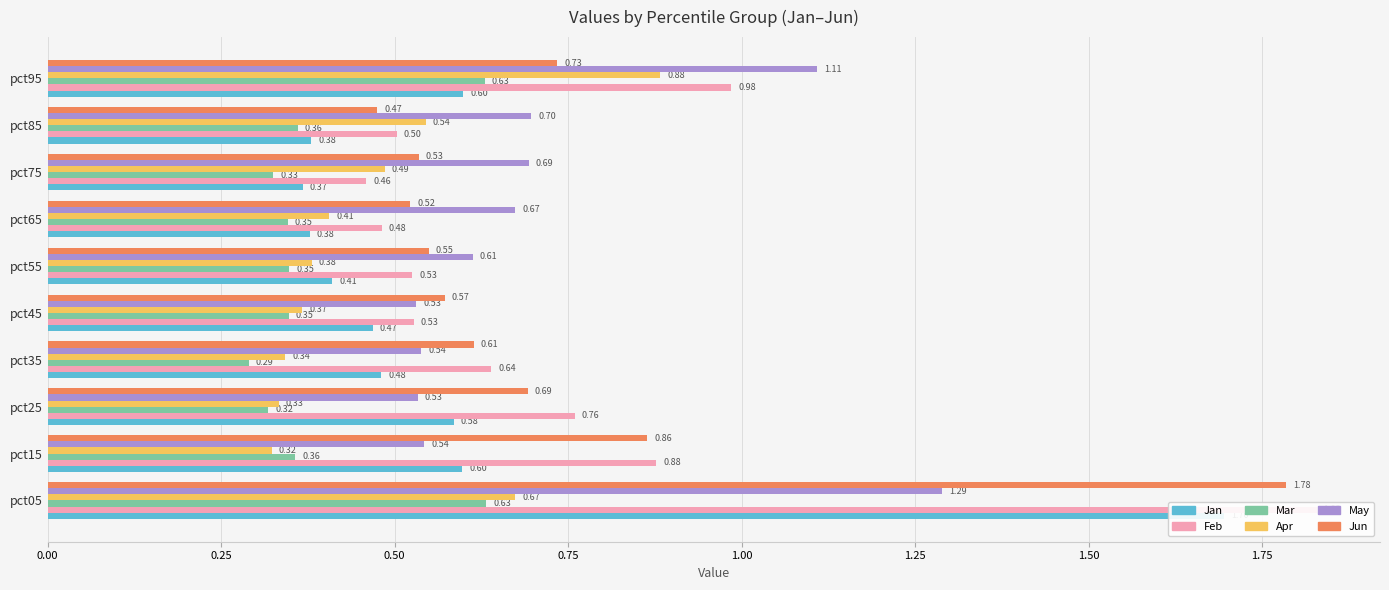

Which series changed the most between pct25 and pct75?

Feb